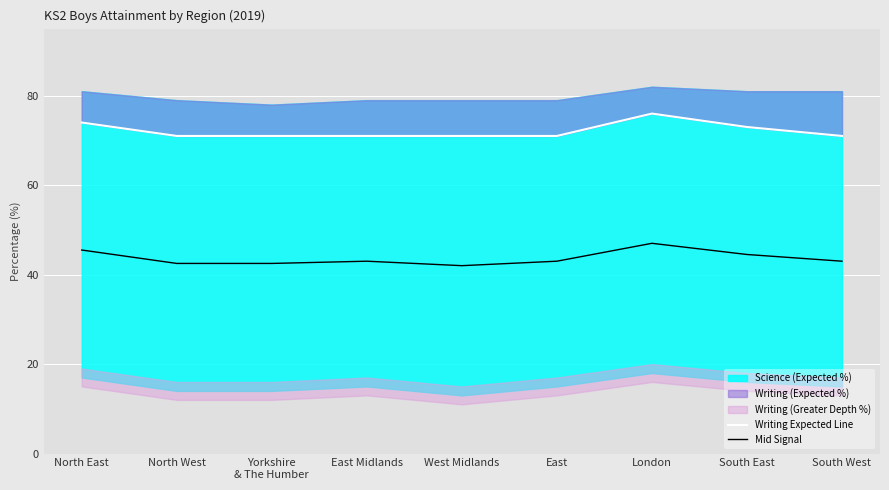

The Mid Signal series shows 65.5 at North East. True or false?

False